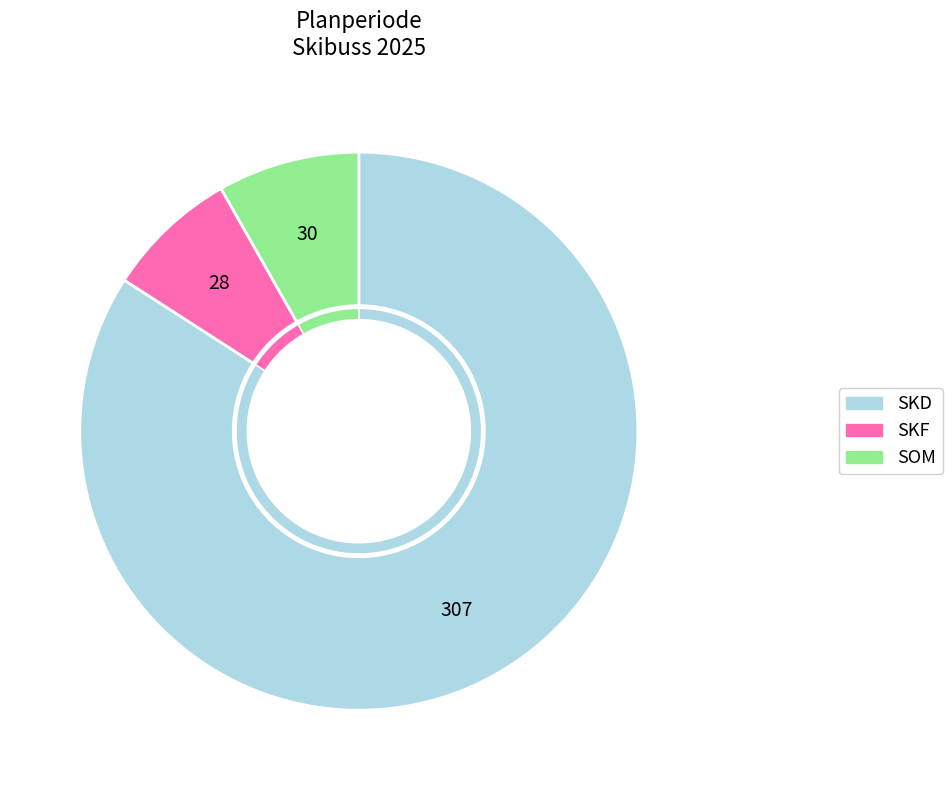

To the nearest percent, what percentage of the pie is SKF?

8%